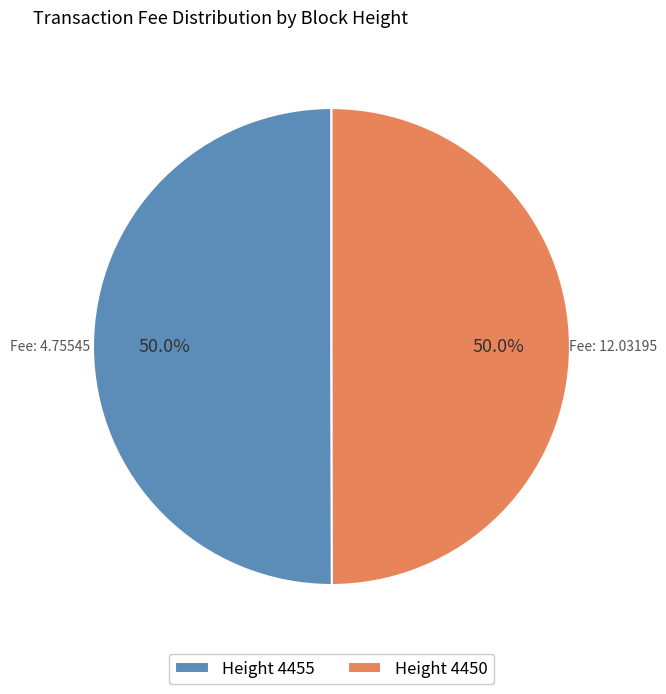

How many segments does this pie chart have?

2